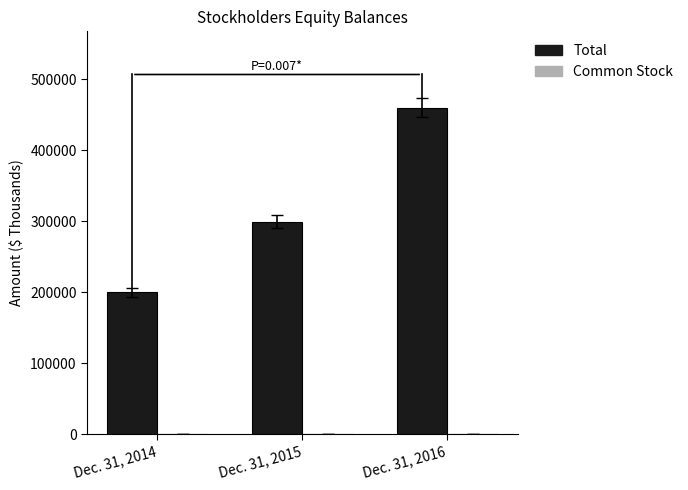

Where is Total nearest to the value 329666?

Dec. 31, 2015